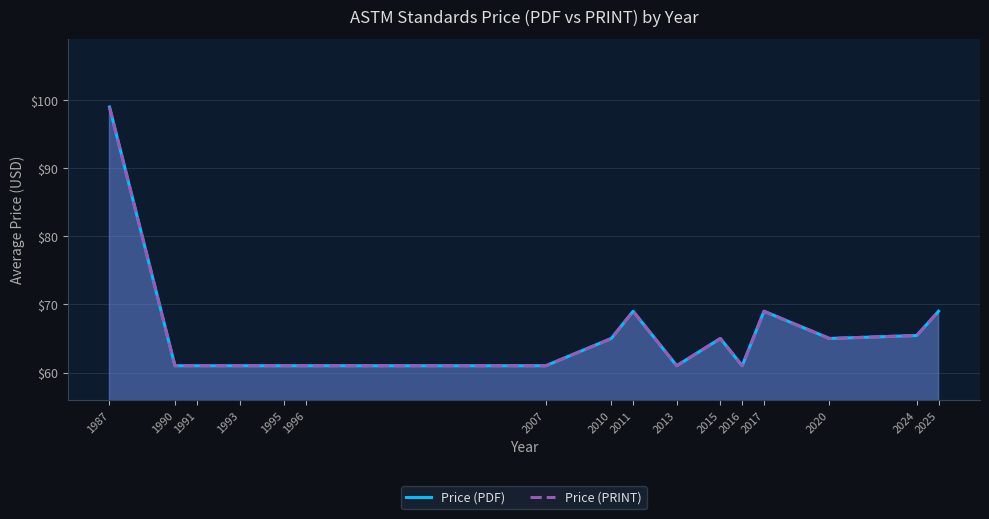

Is it true that Price (PRINT) equals 61.0 at 1993?

True